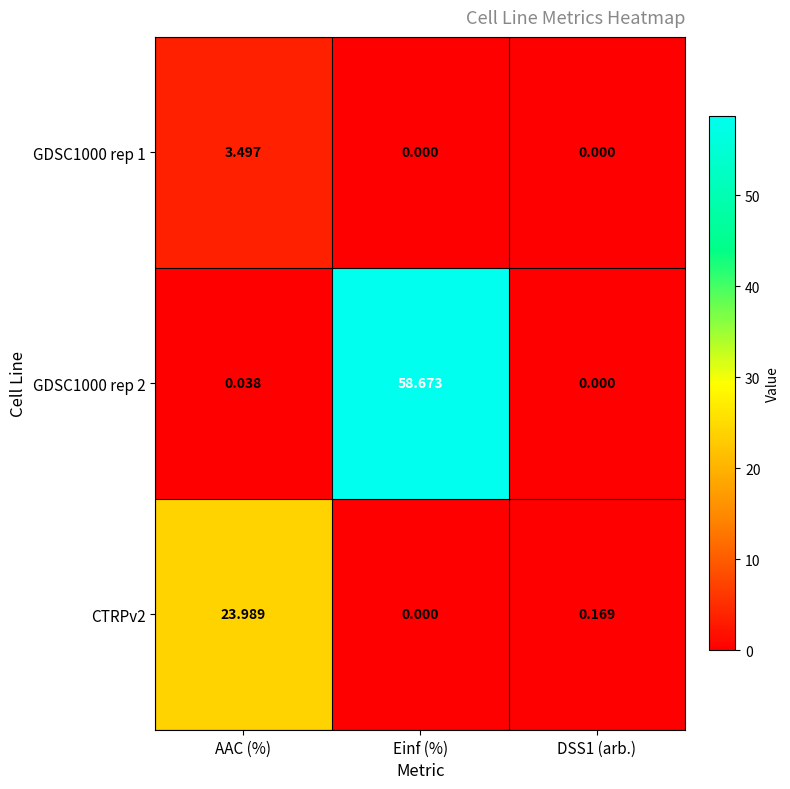

Which category has the highest value in the GDSC1000 rep 1 series?

AAC (%)